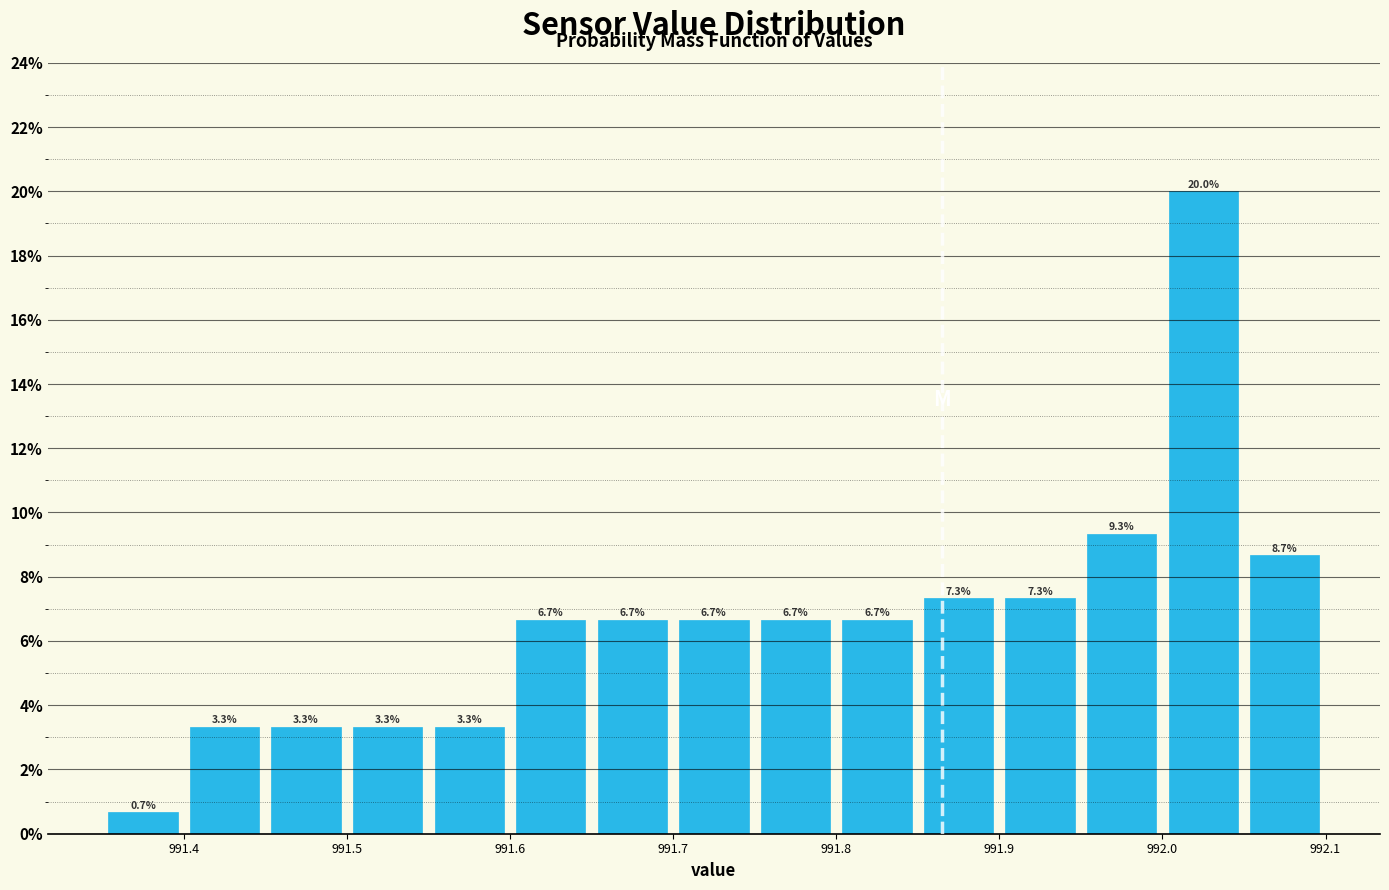

Reading left to right, list every bar in this chart as the range it spans on the x-axis followed by its height.

991.35 to 991.40: 0.7
991.40 to 991.45: 3.3
991.45 to 991.50: 3.3
991.50 to 991.55: 3.3
991.55 to 991.60: 3.3
991.60 to 991.65: 6.7
991.65 to 991.70: 6.7
991.70 to 991.75: 6.7
991.75 to 991.80: 6.7
991.80 to 991.85: 6.7
991.85 to 991.90: 7.3
991.90 to 991.95: 7.3
991.95 to 992.00: 9.3
992.00 to 992.05: 20.0
992.05 to 992.10: 8.7